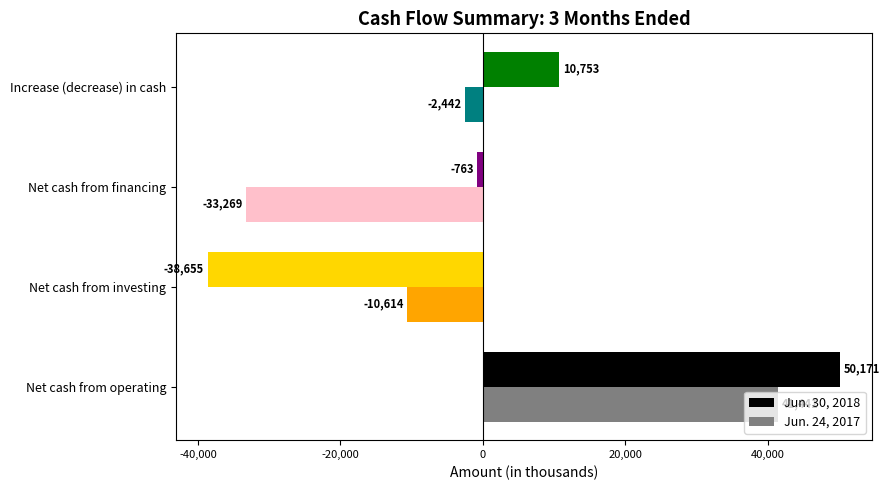

How many categories are shown in the chart?

4